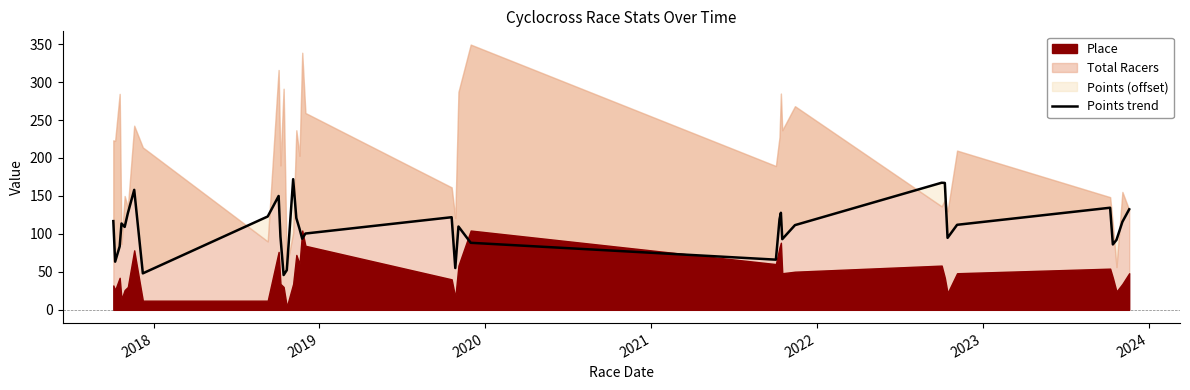

Is it true that the value at 8 is 33.9?

False